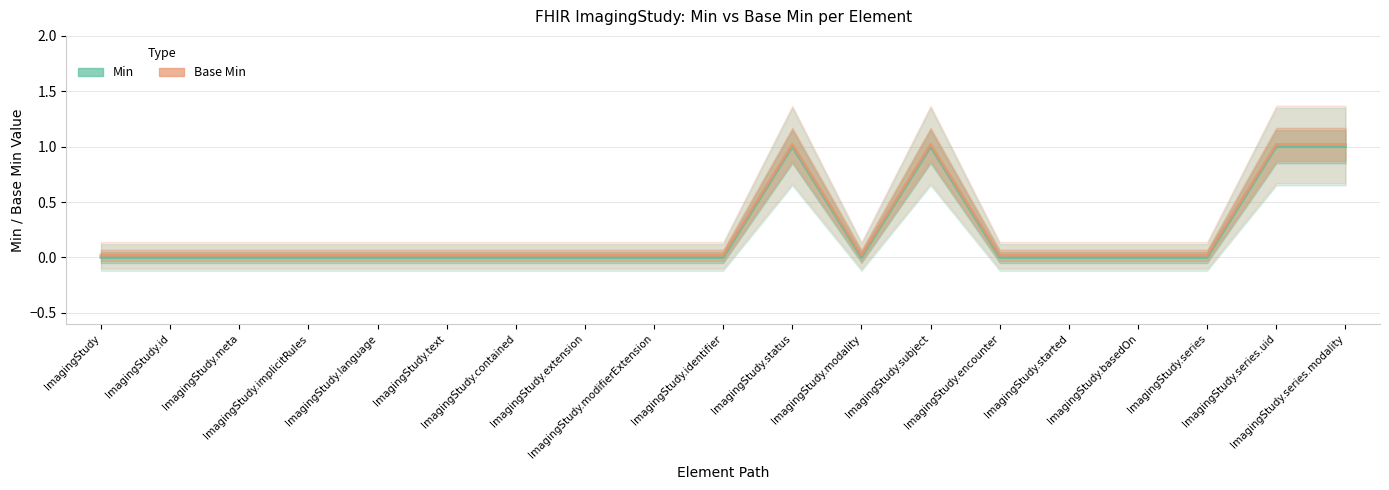

How many interior local valleys does the Base Min series have?

1